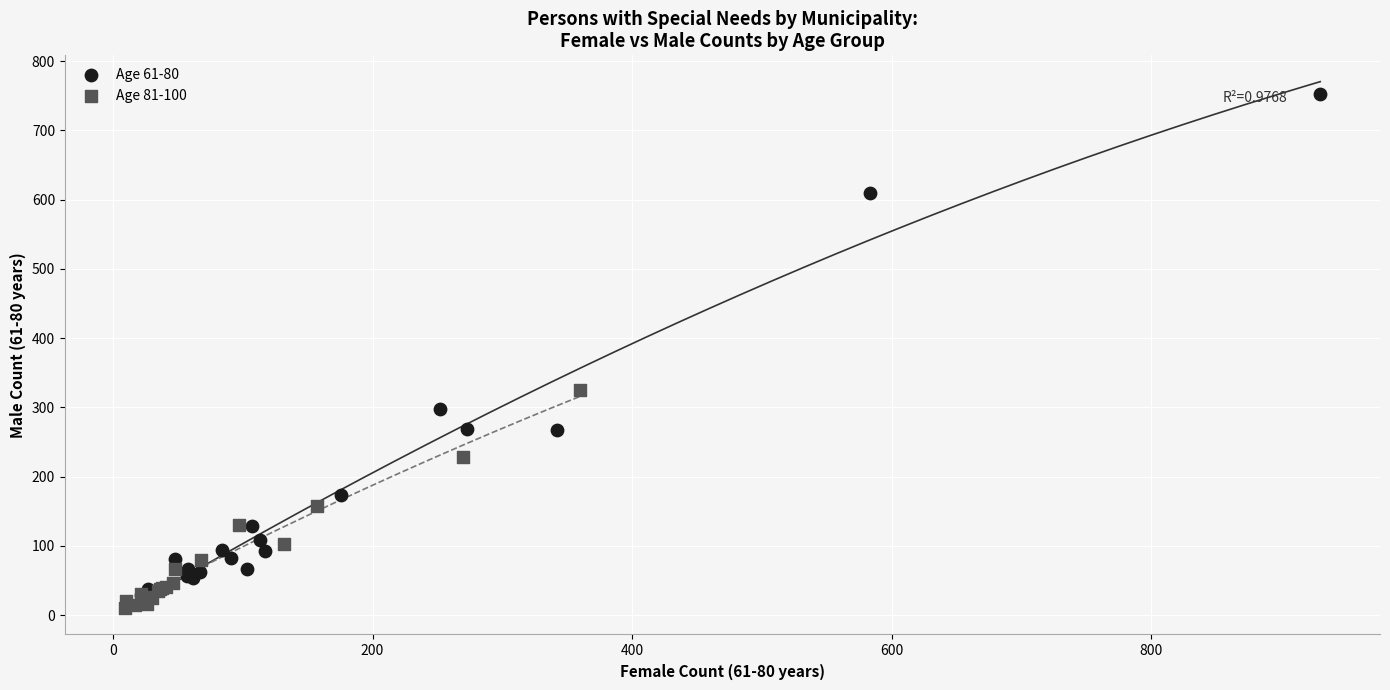

Which series contains the highest Y value?

Age 61-80